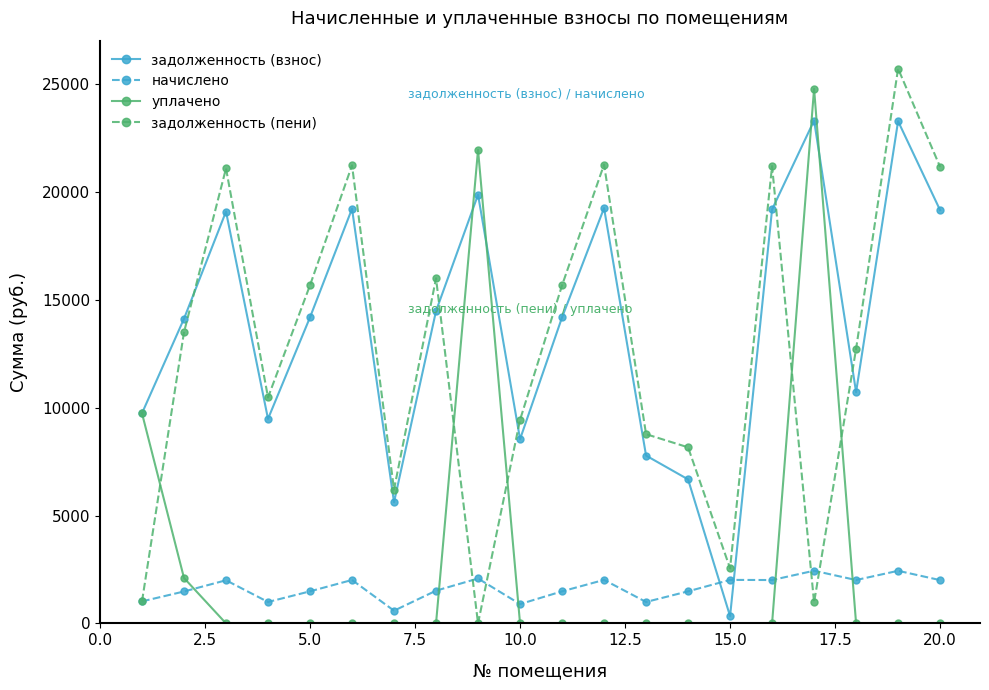

What is the value of the задолженность (взнос) point at the 10th from the left?

8543.3